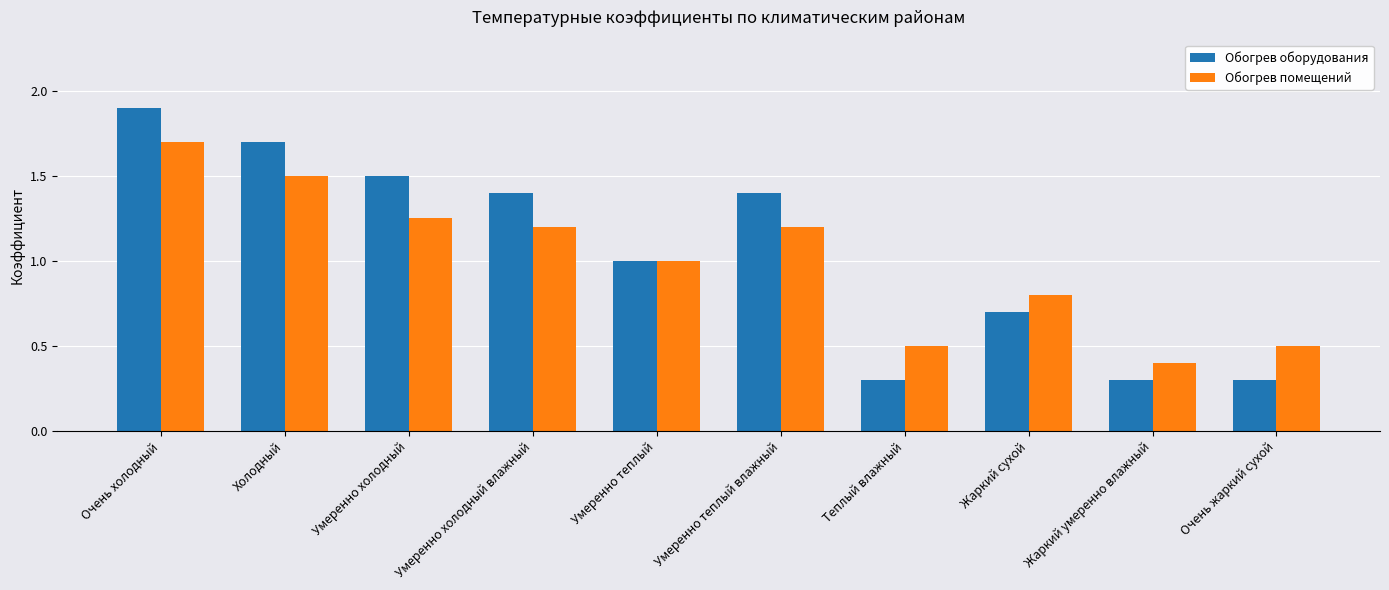

What is the sum of all Обогрев оборудования values?

10.5